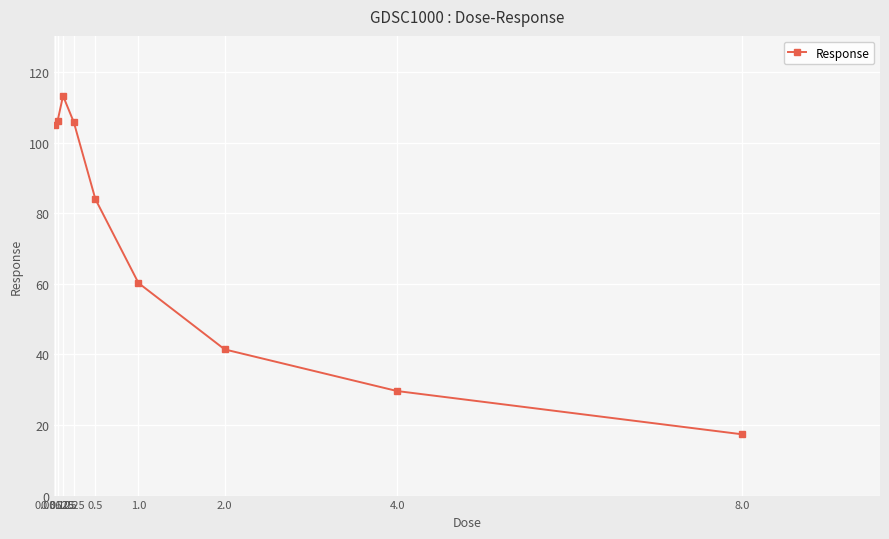

How many values exceed 83?

5